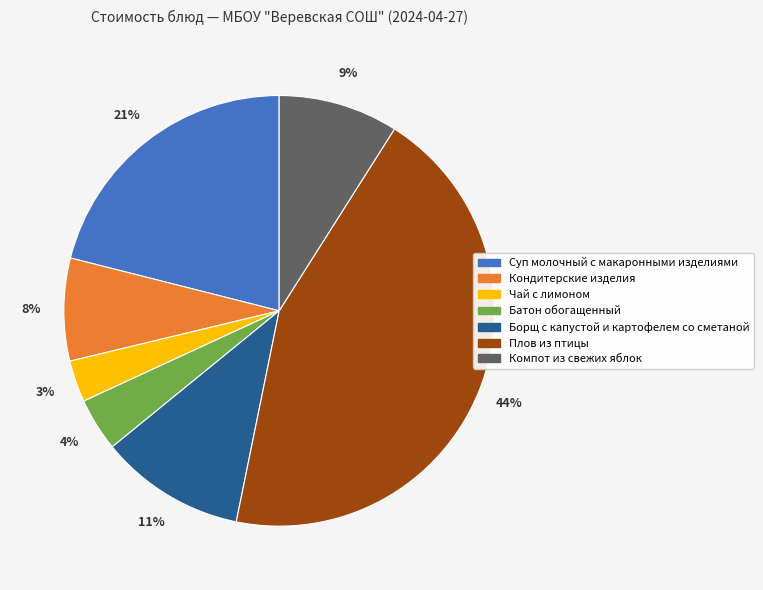

To the nearest percent, what is the difference between the Борщ с капустой и картофелем со сметаной and Кондитерские изделия slice percentages?

3%